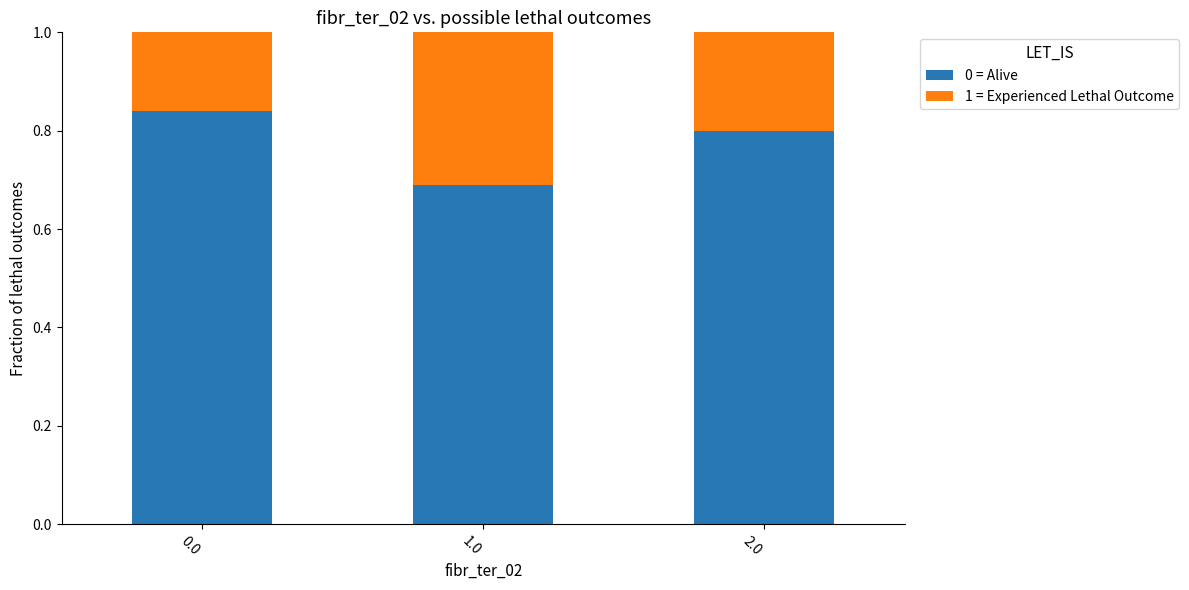

Which category has the lowest value in the 0 = Alive series?

1.0